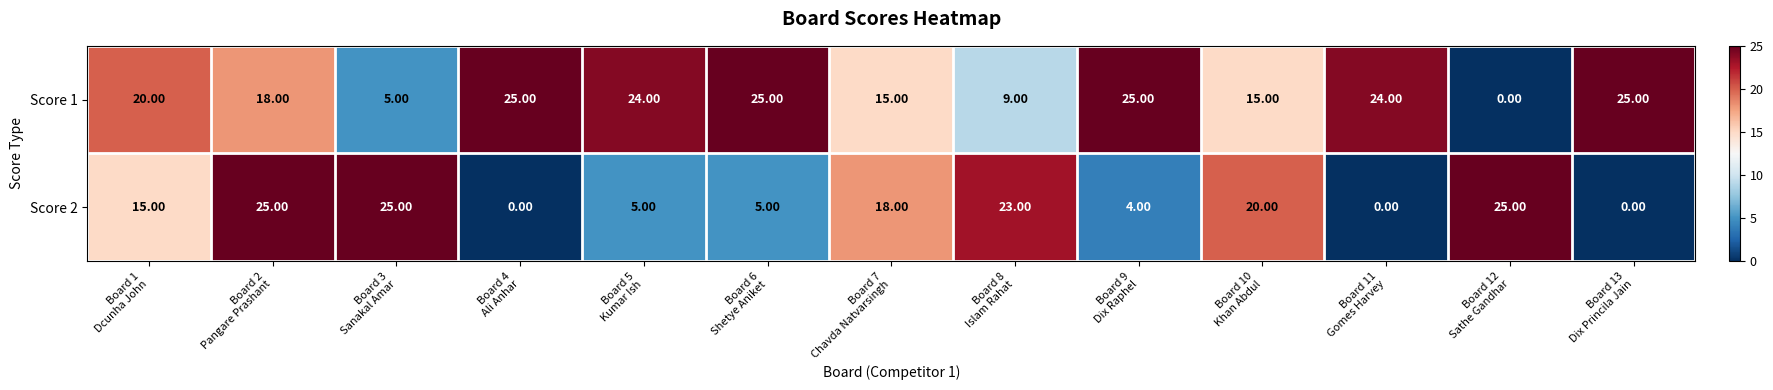

Between Board 8
Islam Rahat and Board 12
Sathe Gandhar, which series saw the biggest shift?

Score 1